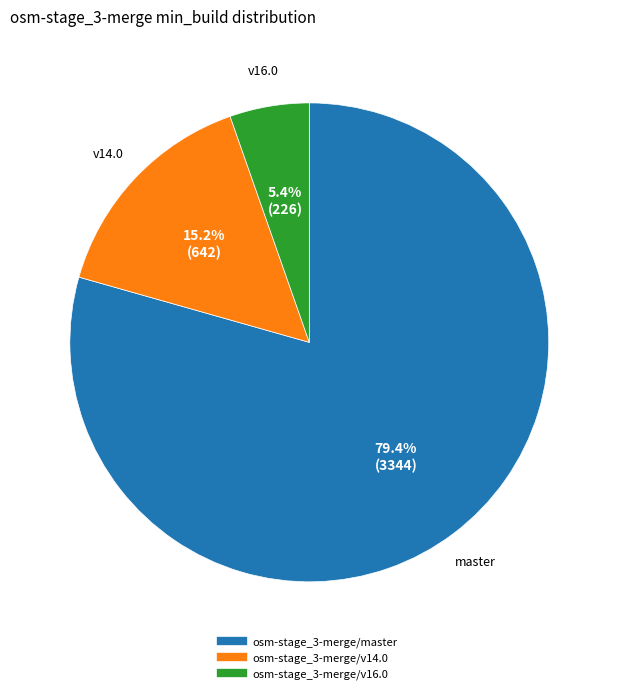

Rank the categories by value from highest to lowest.

osm-stage_3-merge/master, osm-stage_3-merge/v14.0, osm-stage_3-merge/v16.0